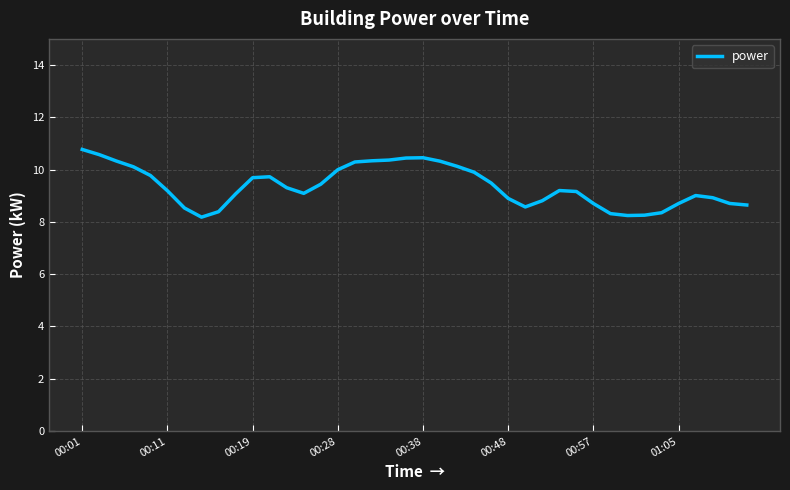

What is the maximum value shown in the chart?

10.8